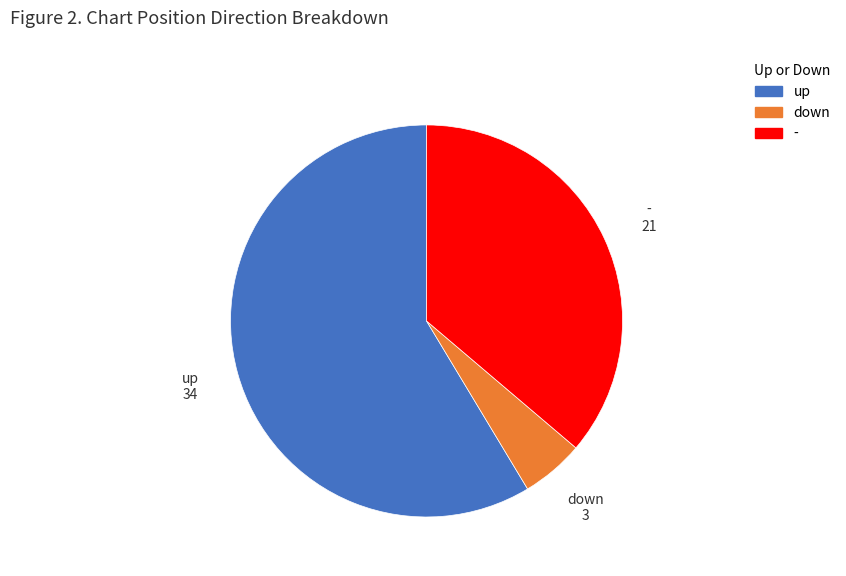

Do - and down together represent more than half of the pie?

No